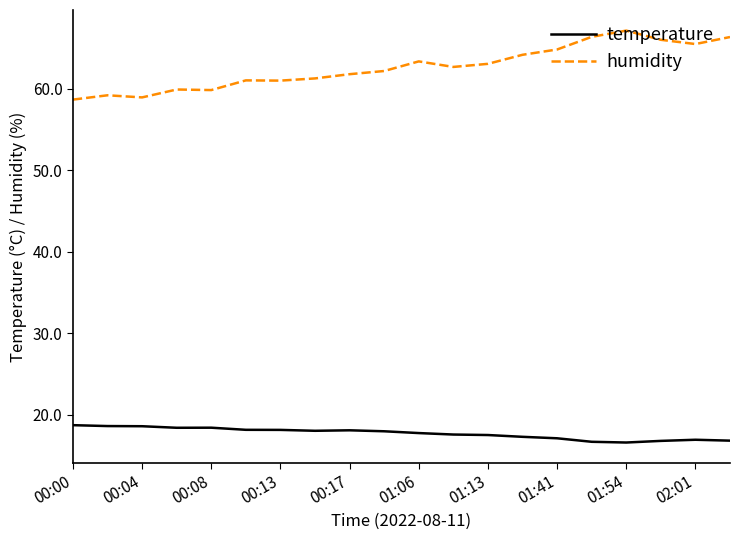

True or false: temperature and humidity cross at least once.

False